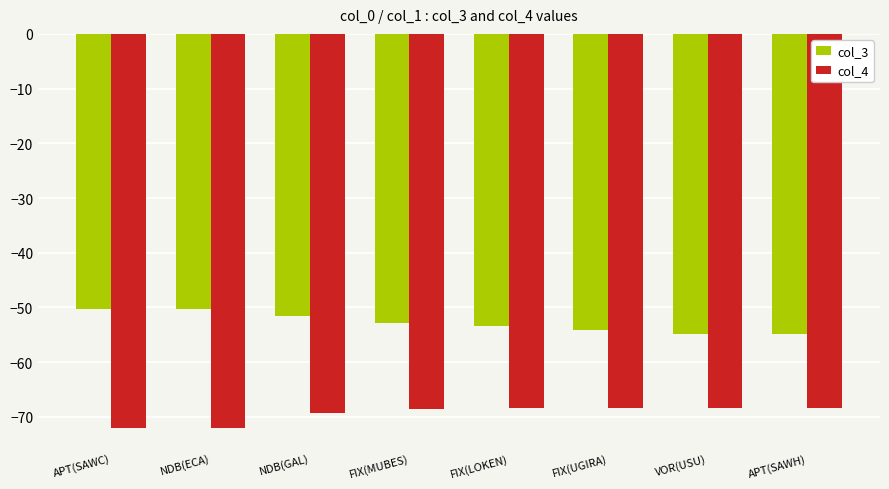

What are all the series names shown in the legend?

col_3, col_4